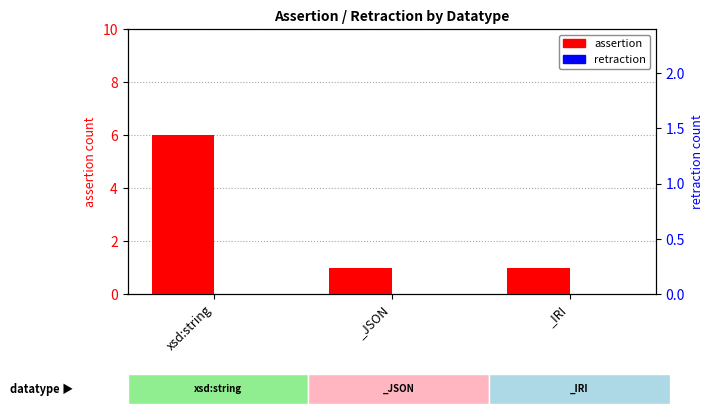

At which category does the chart reach its peak across all series?

xsd:string